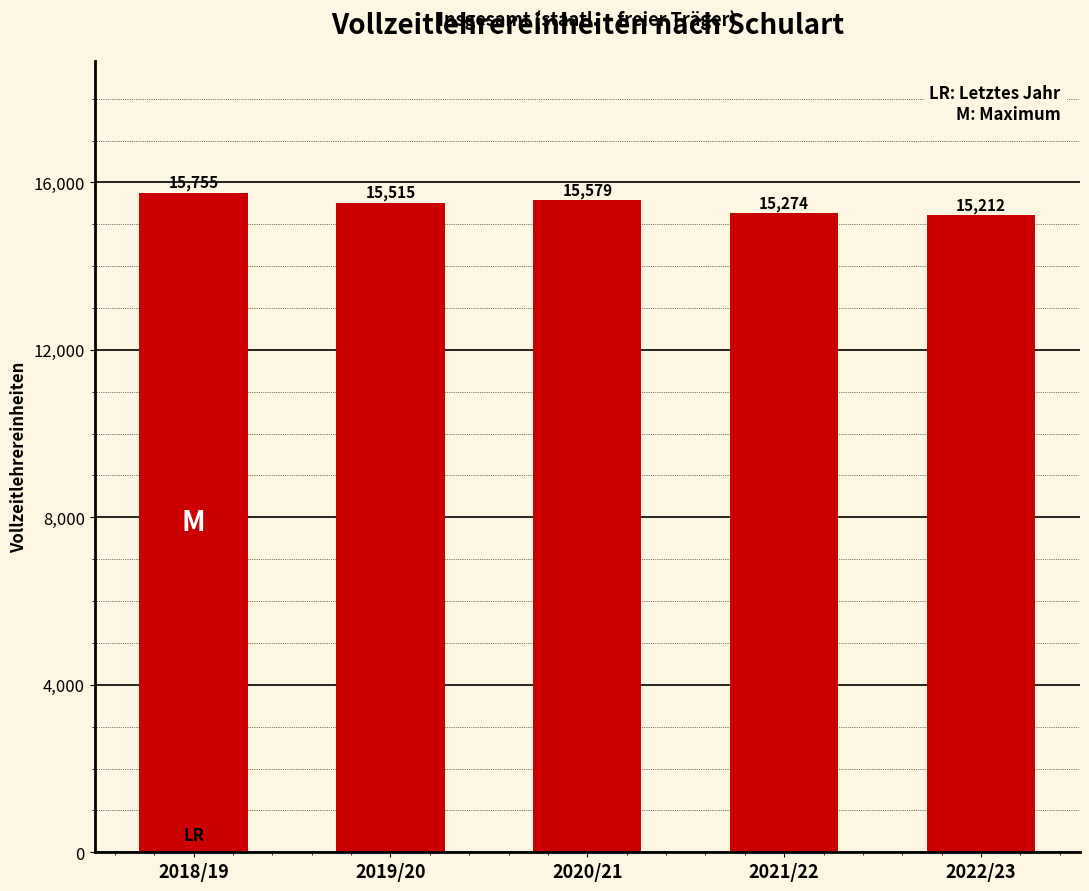

How many bars are there in total?

5